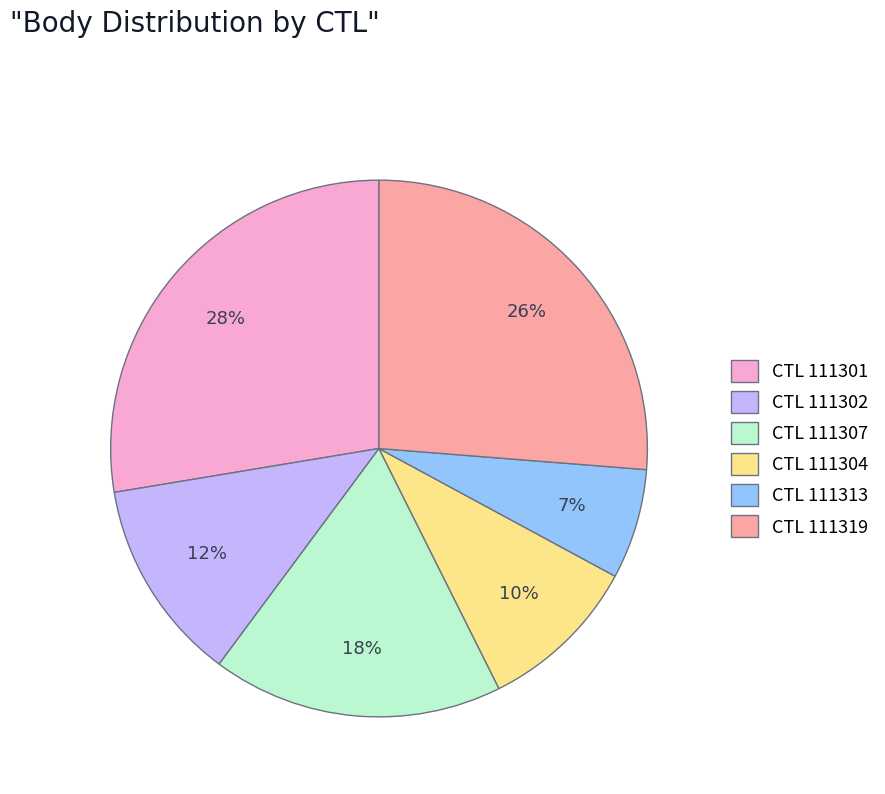

Rank the categories by value from highest to lowest.

CTL 111301, CTL 111319, CTL 111307, CTL 111302, CTL 111304, CTL 111313